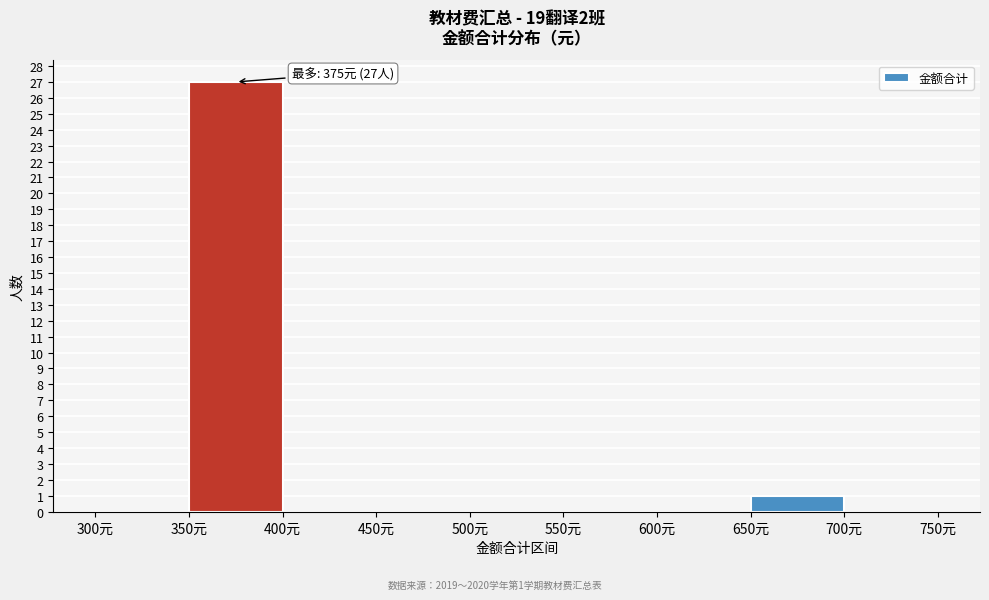

Over which range of the x-axis is the bar tallest?

350 to 400